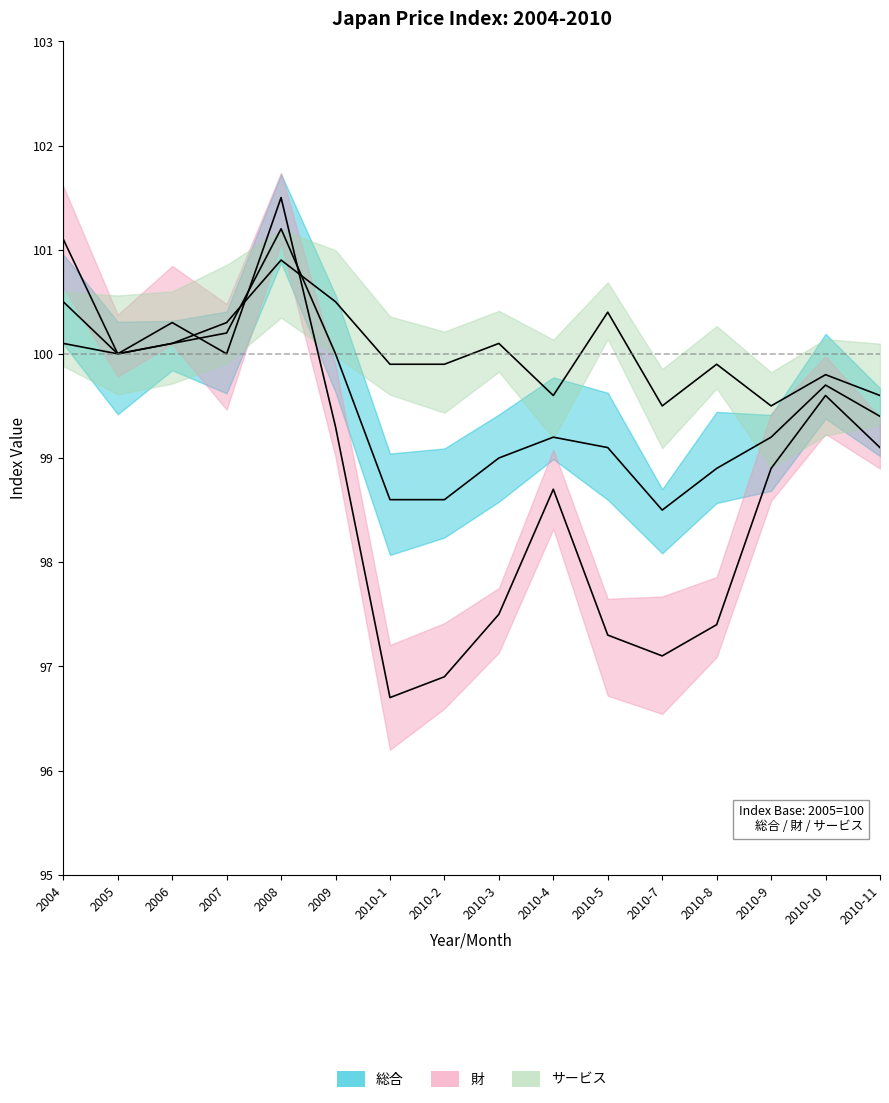

What is the label of the 1st point from the right?

2010-11